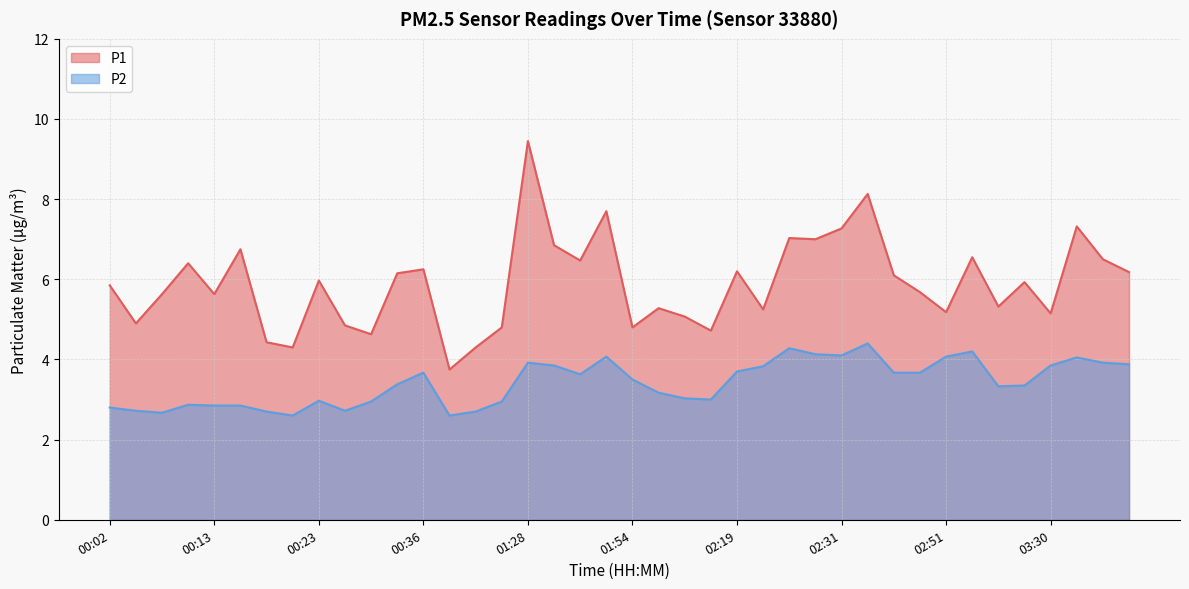

Is the value of P2 at 00:13 greater than the value of P1 at 02:36?

No